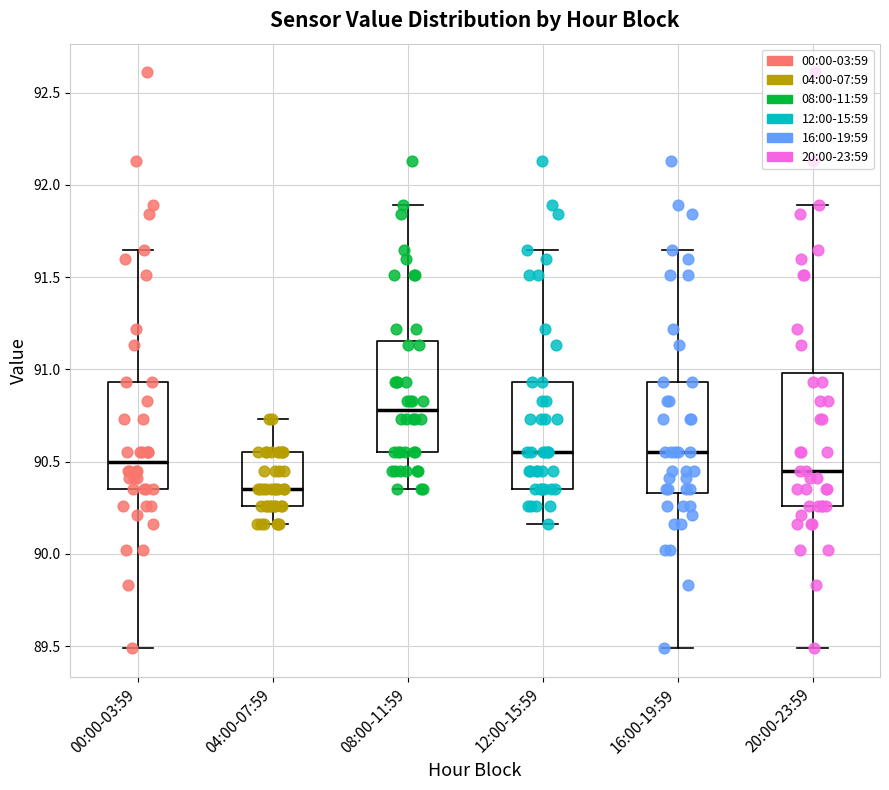

Which box has the lowest median line?

04:00-07:59